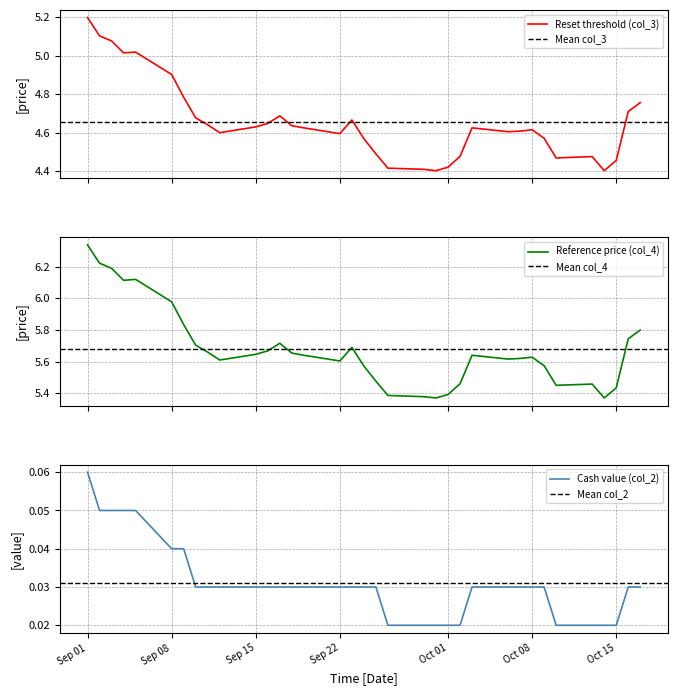

True or false: Cash value (col_2) has a value of 0.1 at Sep 08.

False